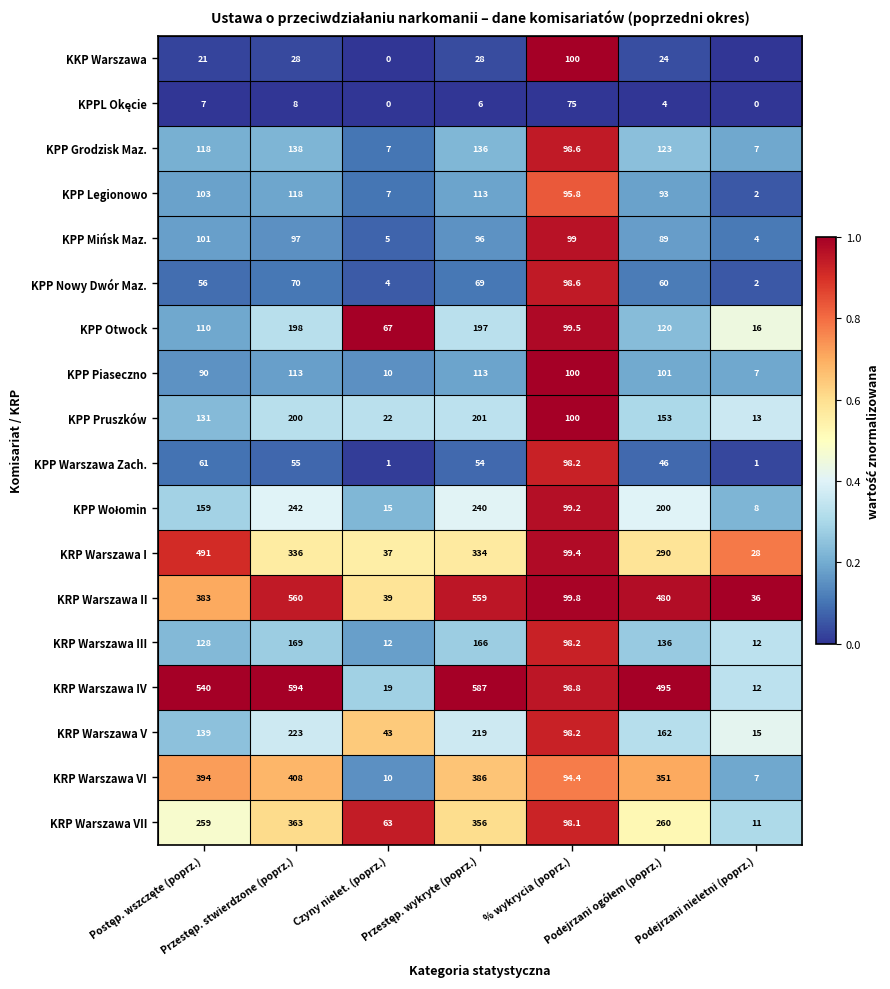

Which series has the largest total across all categories?

KRP Warszawa IV